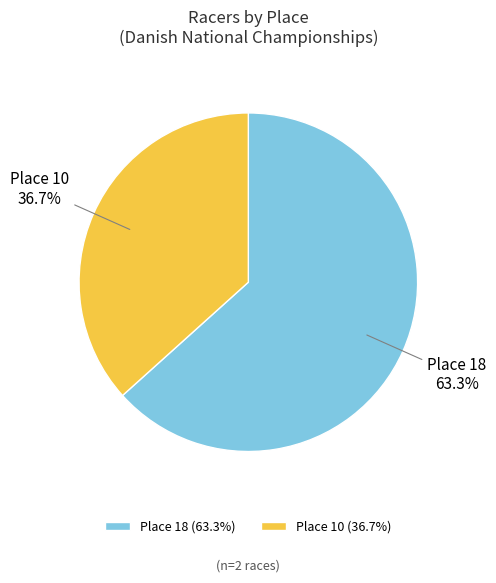

To the nearest percent, what portion does Place 10 represent?

37%